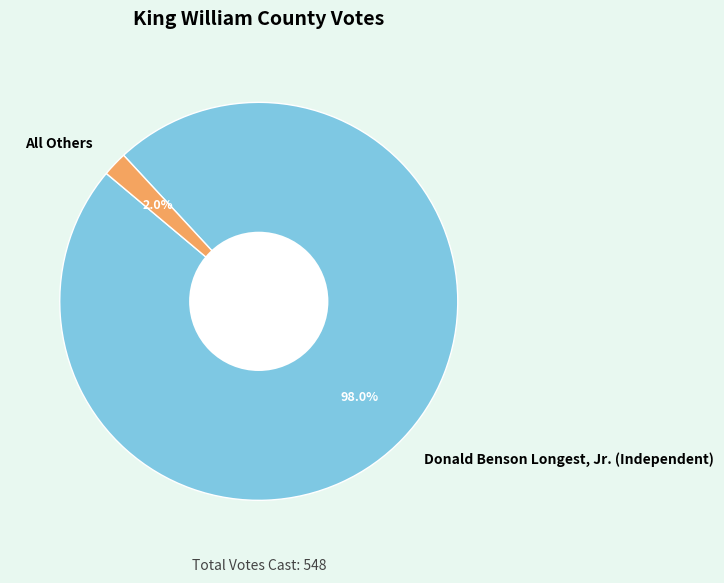

To the nearest percent, what percentage of the pie is Donald Benson Longest, Jr. (Independent)?

98%